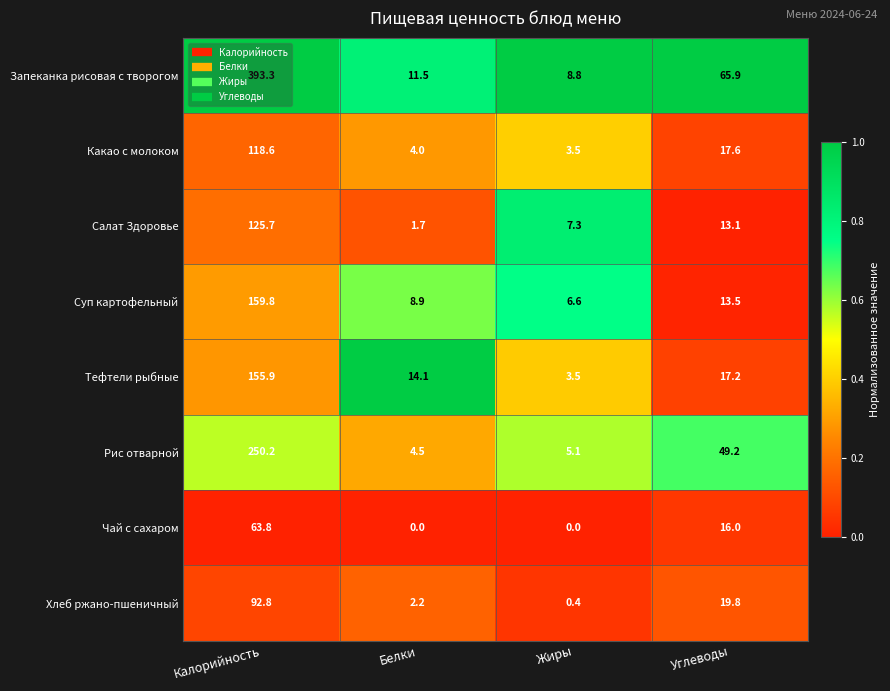

The value of Салат Здоровье at Жиры is 7.3. True or false?

True